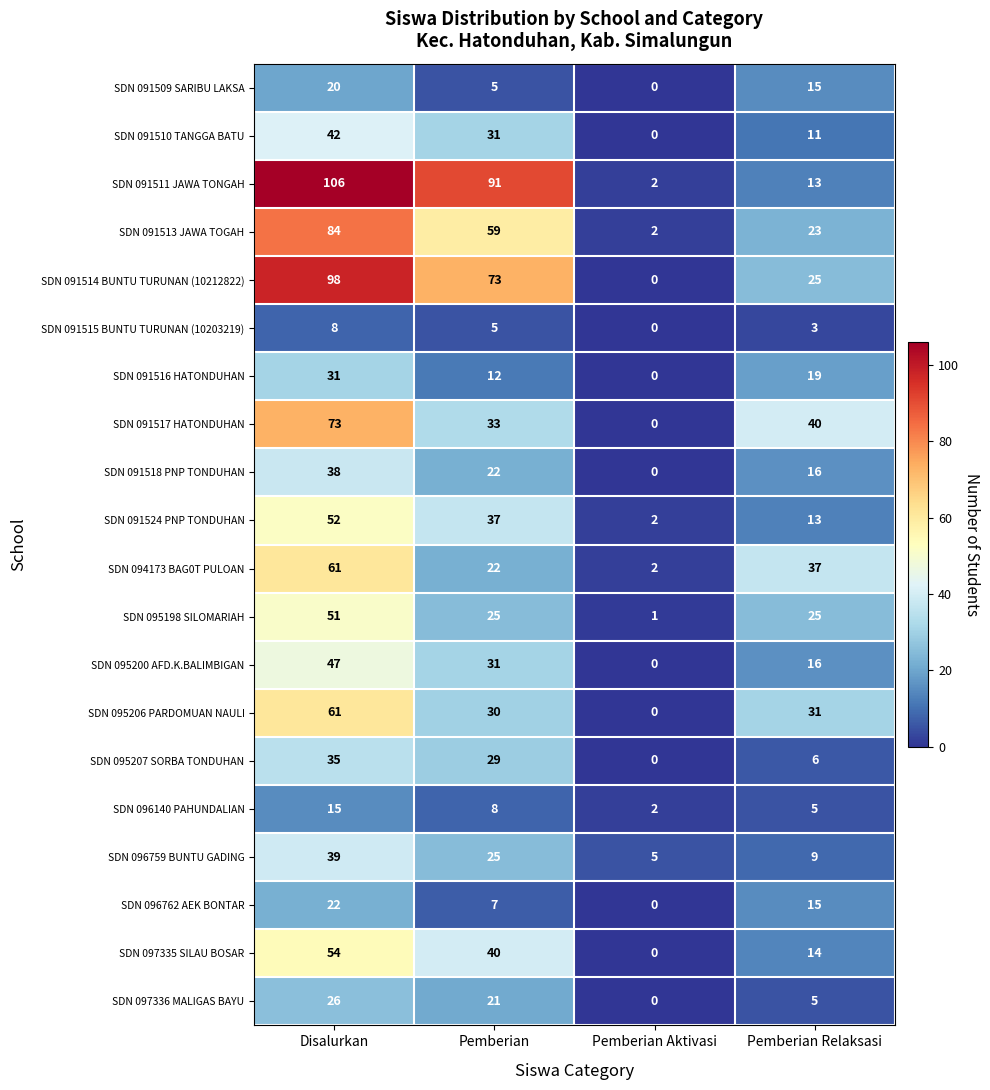

Which series has the largest total across all categories?

SDN 091511 JAWA TONGAH